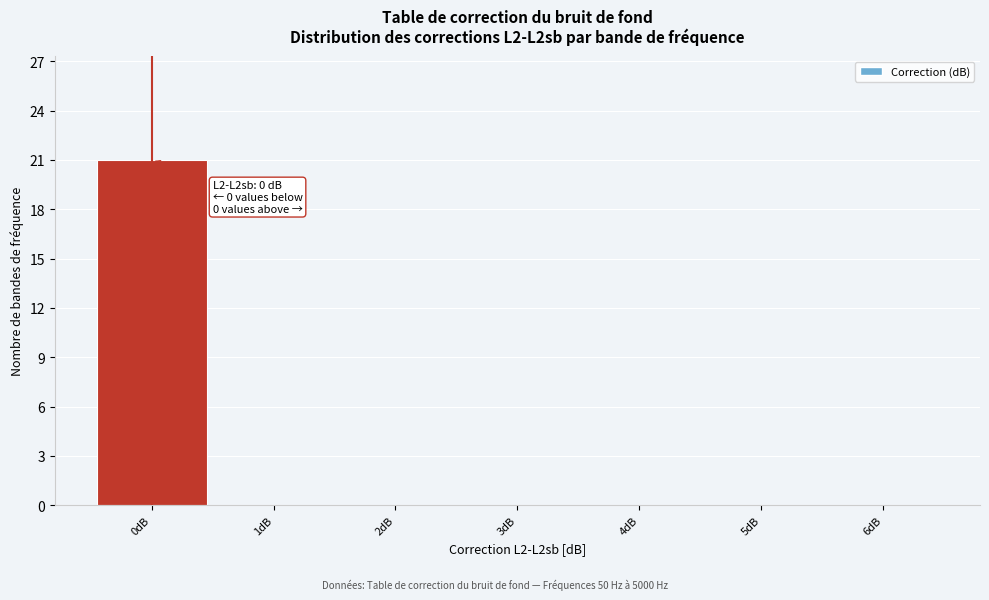

Which range on the x-axis has the tallest bar?

-0.5 to 0.5